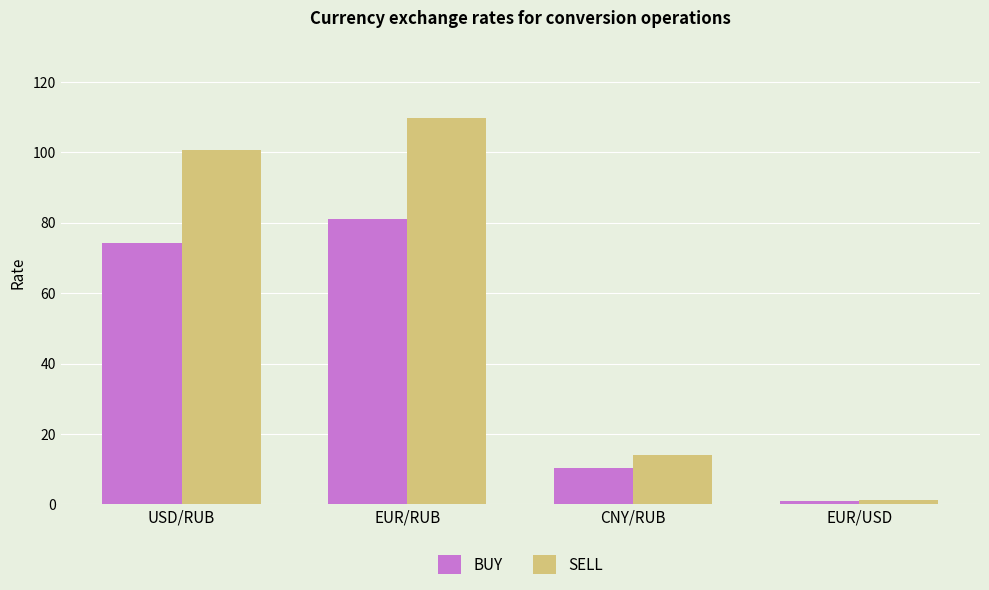

Between USD/RUB and EUR/RUB, which series saw the biggest shift?

SELL